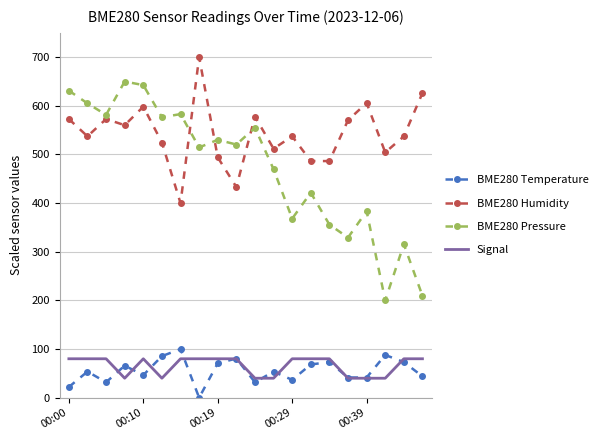

How many interior local valleys does the BME280 Pressure series have?

7